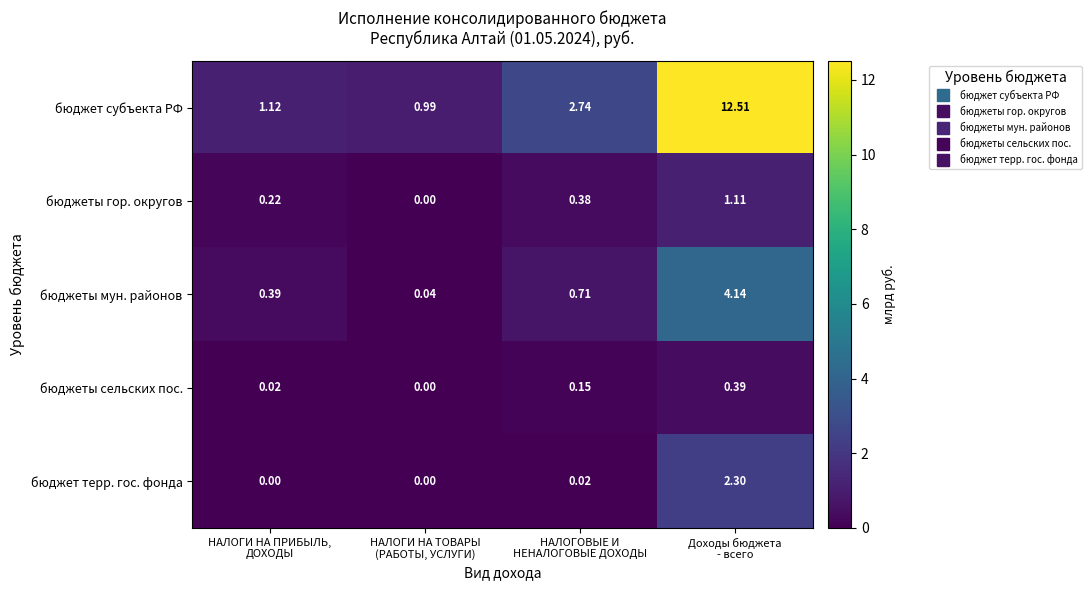

What is the total value across all series at НАЛОГИ НА ПРИБЫЛЬ,
ДОХОДЫ?

1.8